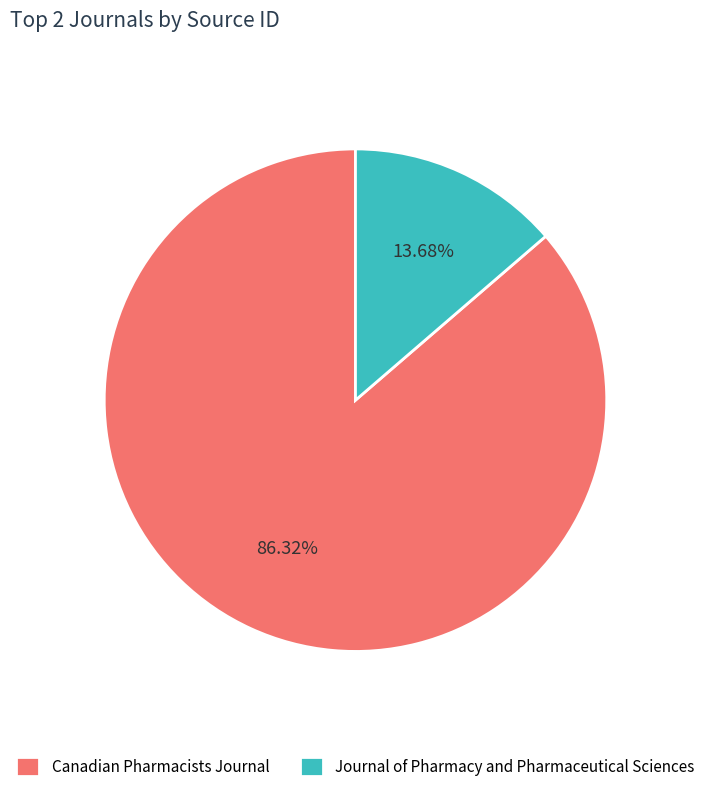

Count the number of slices in the pie.

2